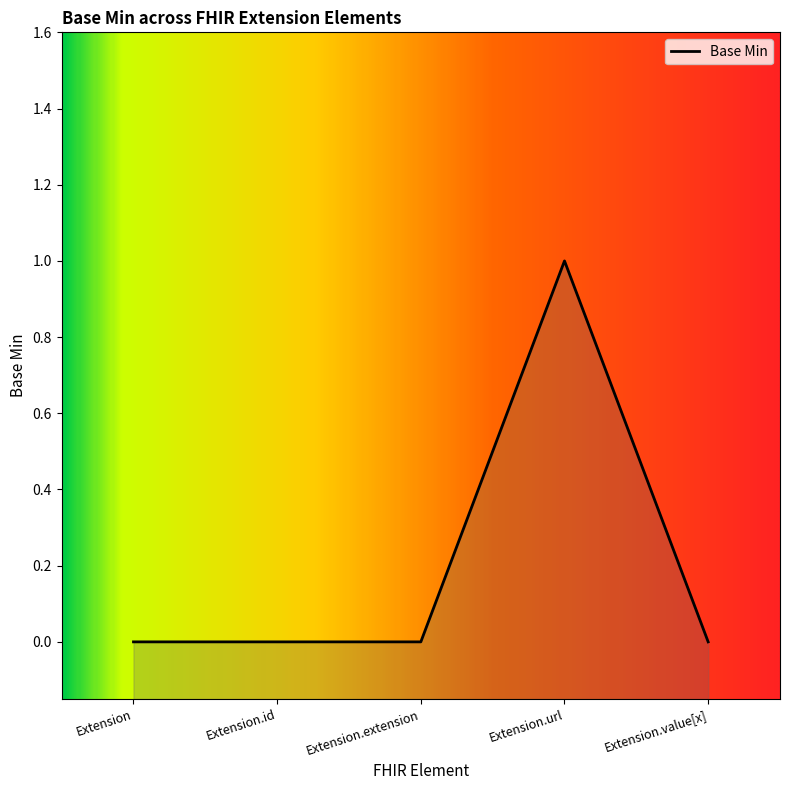

Where is the first local maximum?

Extension.url